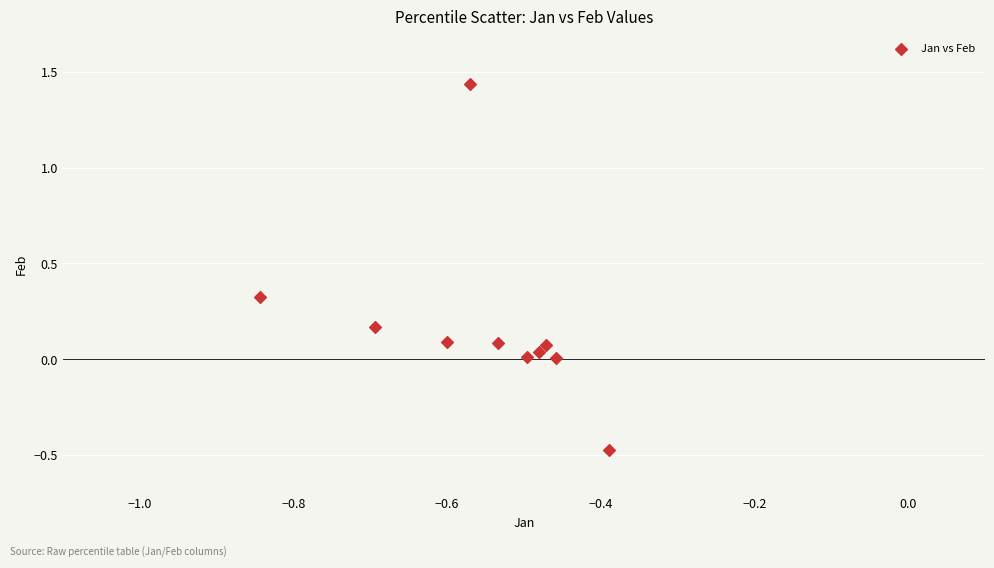

What is the range of Y values (max minus min)?

1.9